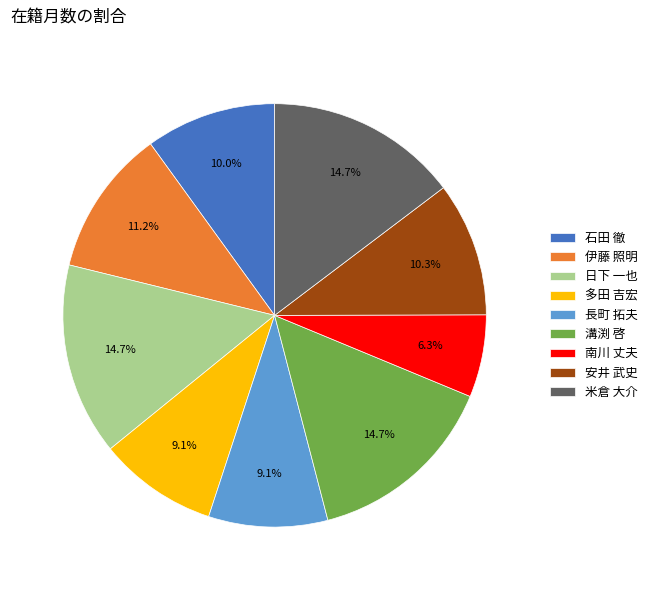

To the nearest percent, what is the average slice percentage?

11%